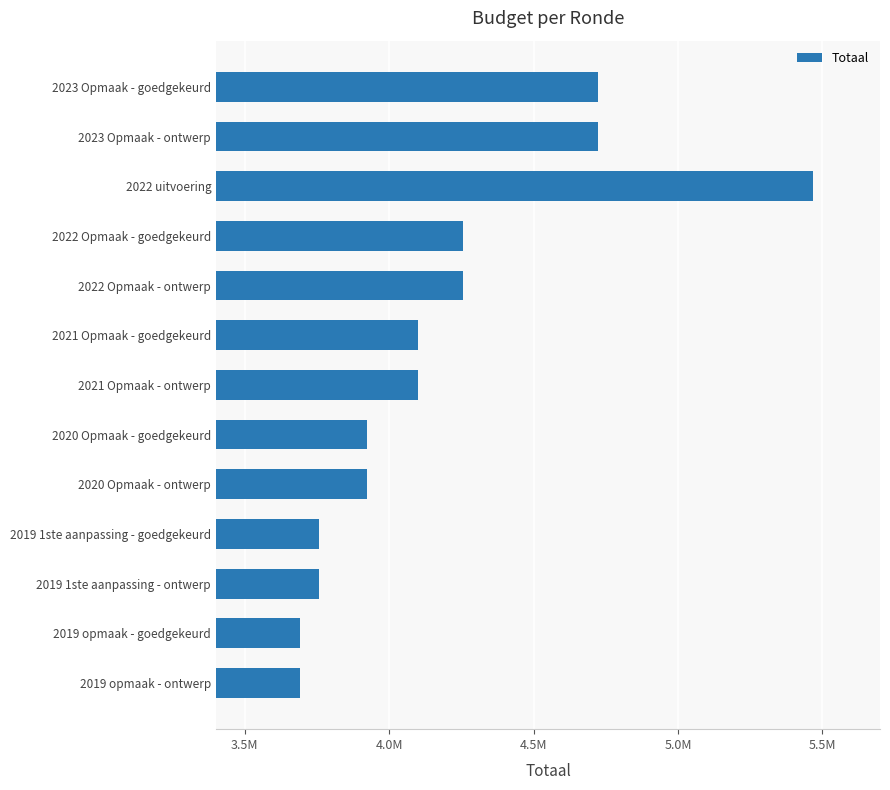

Does the chart contain any negative values?

No